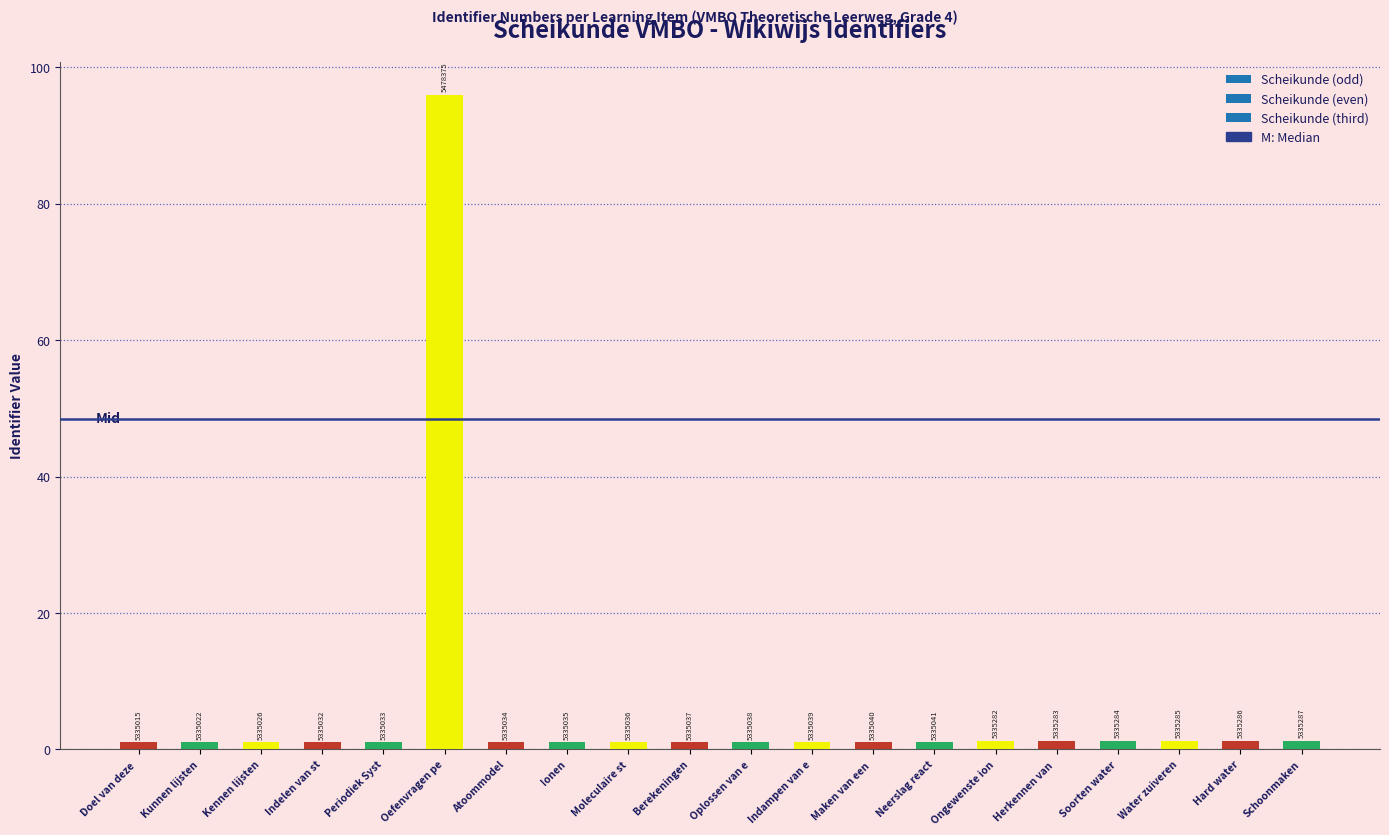

Are the bars horizontal?

No